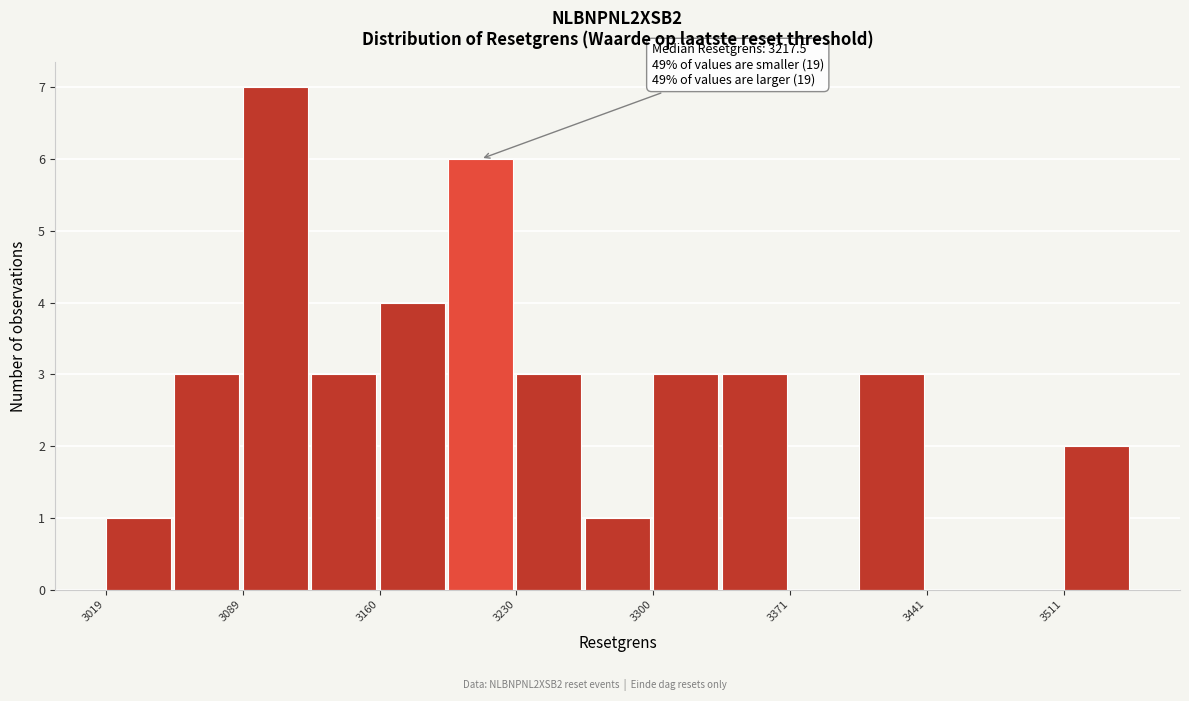

Around what value on the x-axis is the tallest bar? Give the approximate position of its centre, as read against the axis.

3110